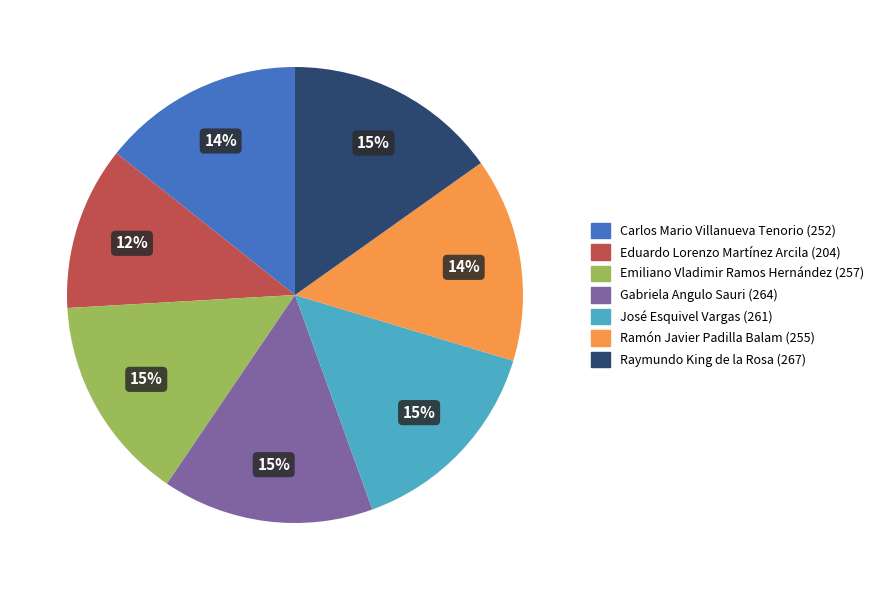

Is there any slice that represents more than half of the pie?

No